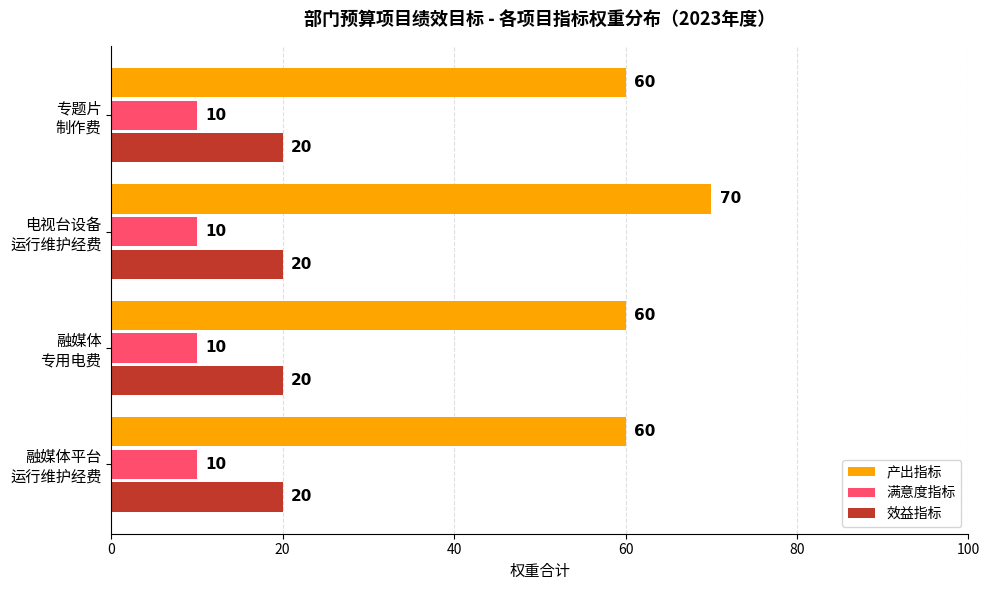

What is the highest value of the 产出指标 series?

70